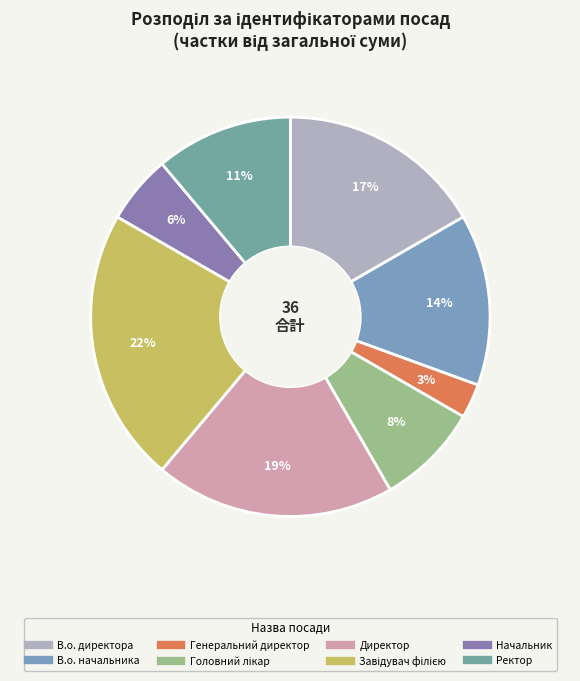

What is the change in value from В.о. директора to Завідувач філією?

+2